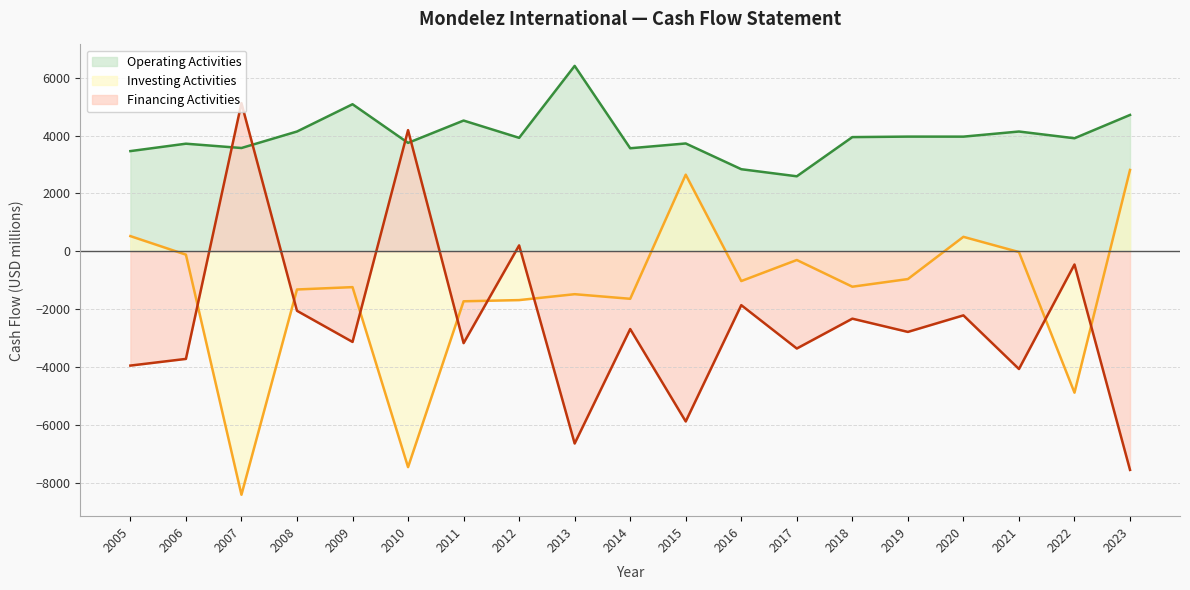

Which category has the highest value in the Operating Activities series?

2013